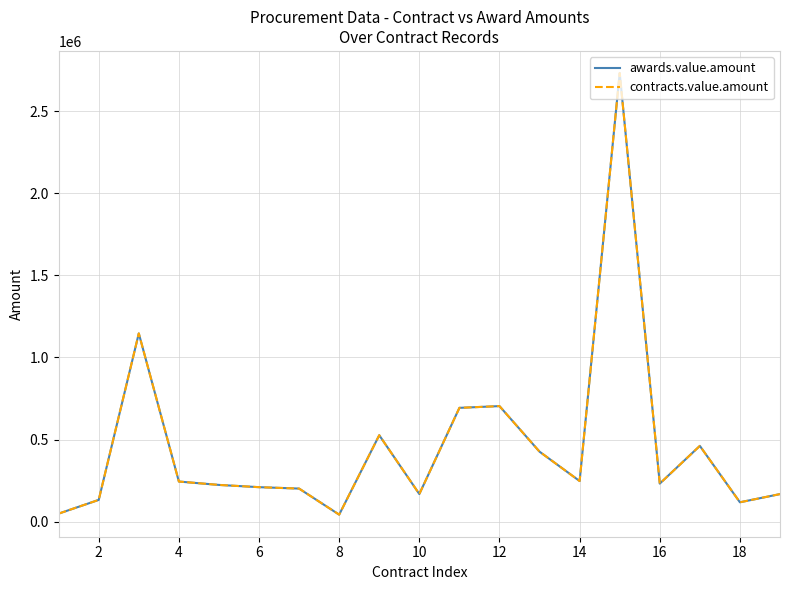

What is the smallest value displayed?

42722.0